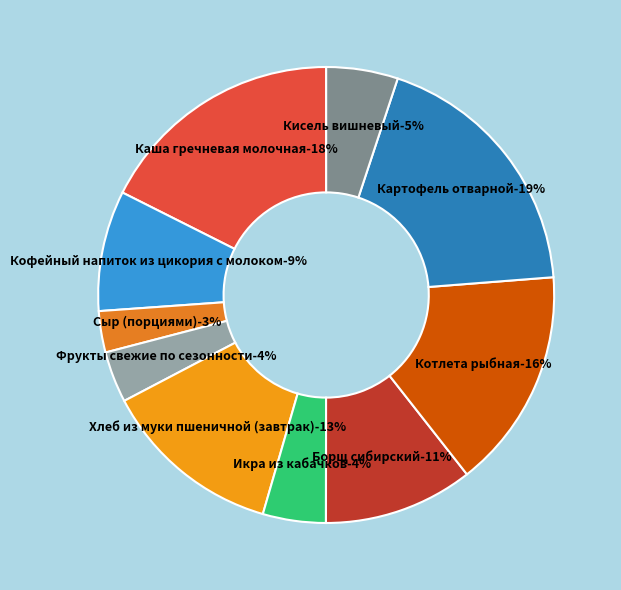

Which has a higher value, Икра из кабачков or Хлеб из муки пшеничной (завтрак)?

Хлеб из муки пшеничной (завтрак)